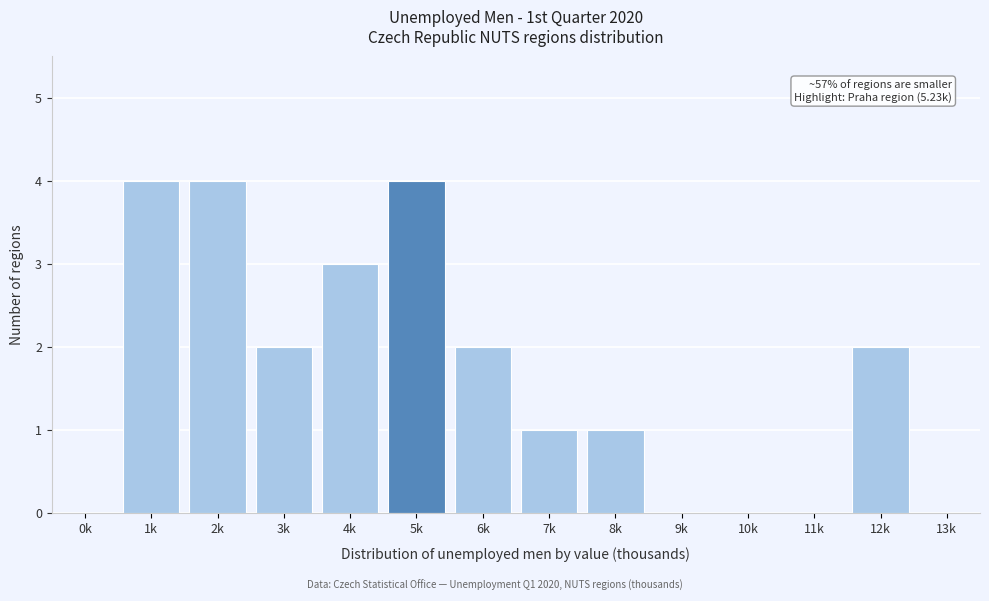

Reading right to left, extract all data points from this chart.

13k=0	12k=2	11k=0	10k=0	9k=0	8k=1	7k=1	6k=2	5k=4	4k=3	3k=2	2k=4	1k=4	0k=0